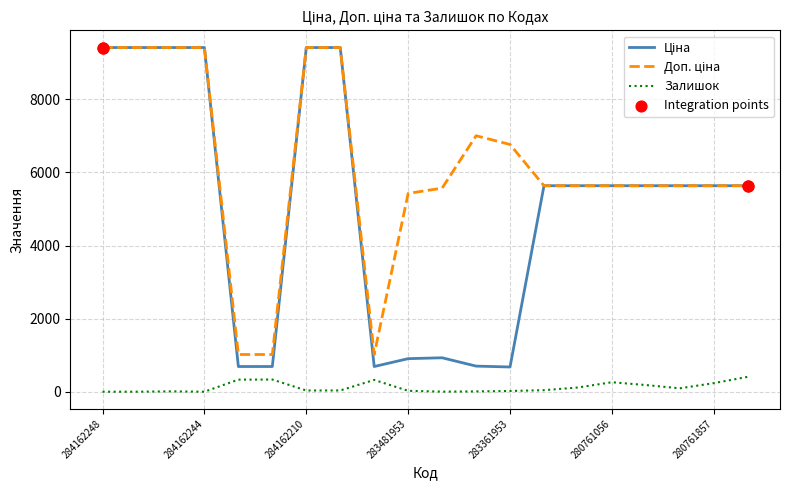

At how many categories does at least one series exceed 2339?

17